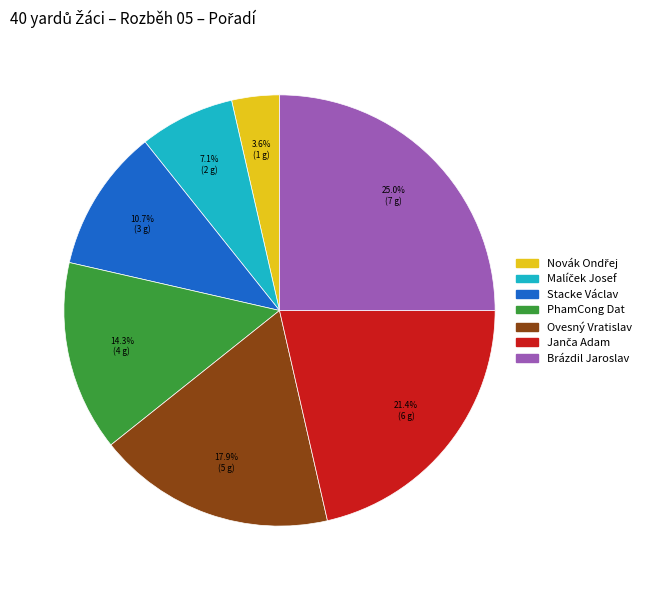

Does any single category account for the majority?

No